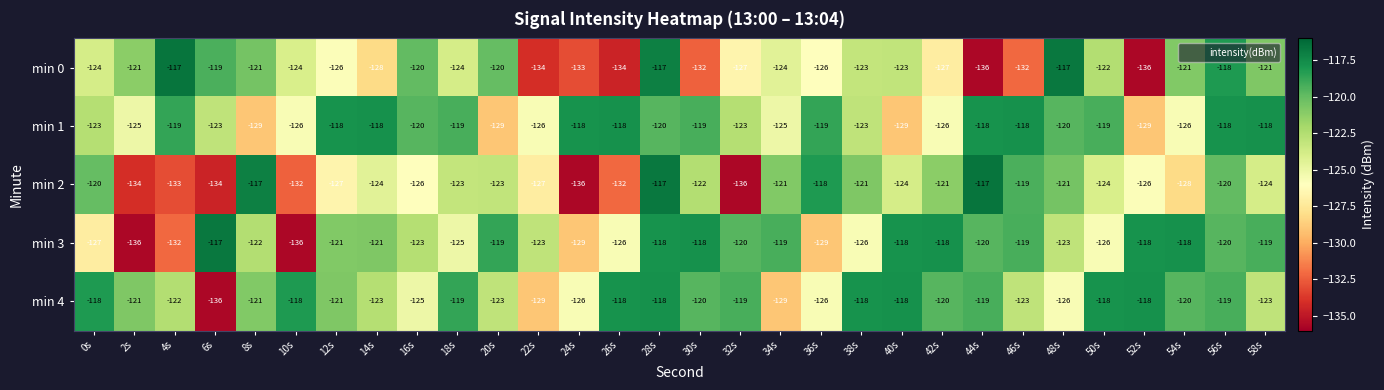

What is the total value across all series at 54s?

-613